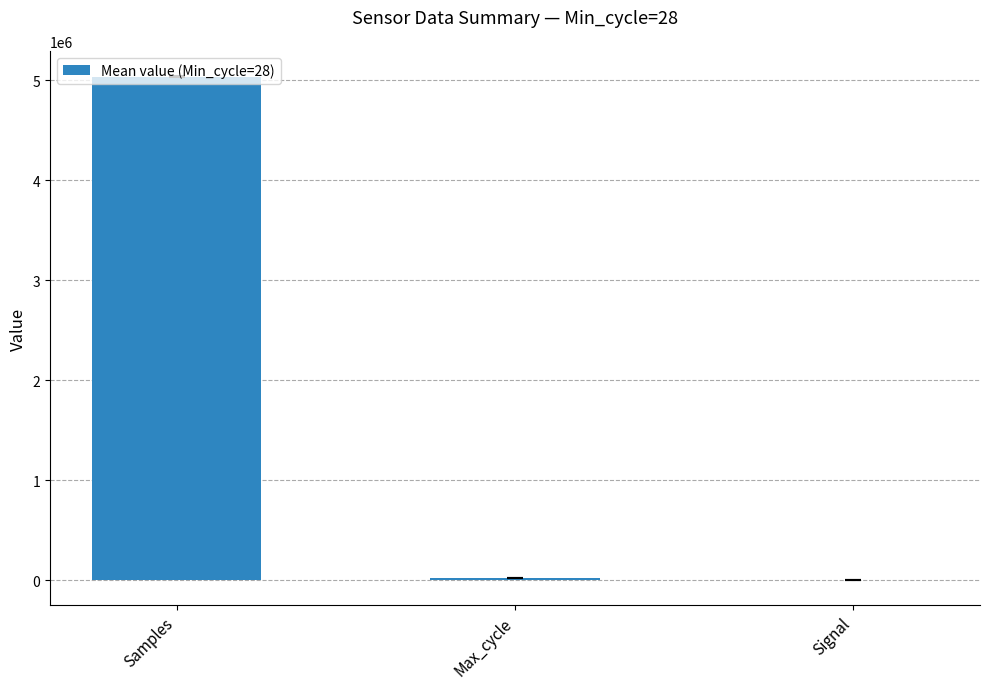

Which label corresponds to the largest value in the chart?

Samples